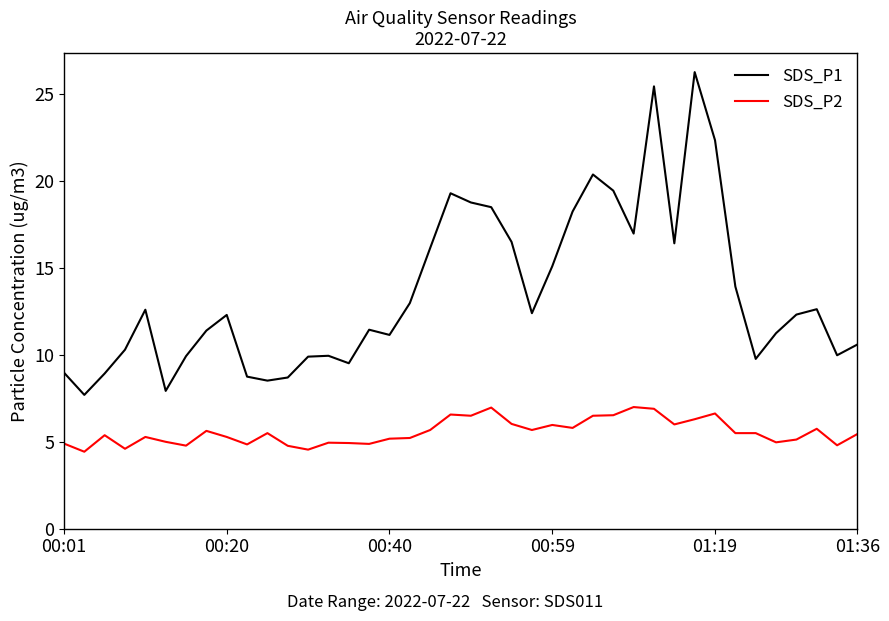

What is the greatest value displayed?

26.3